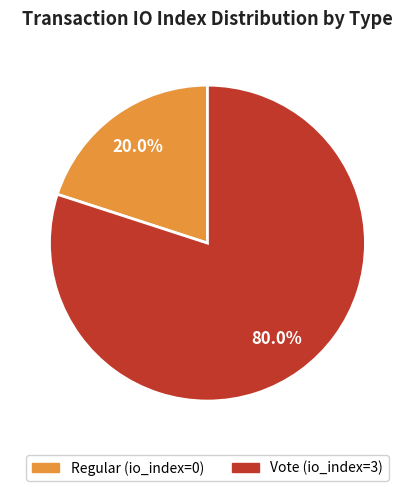

Is there a majority slice in this chart?

Yes